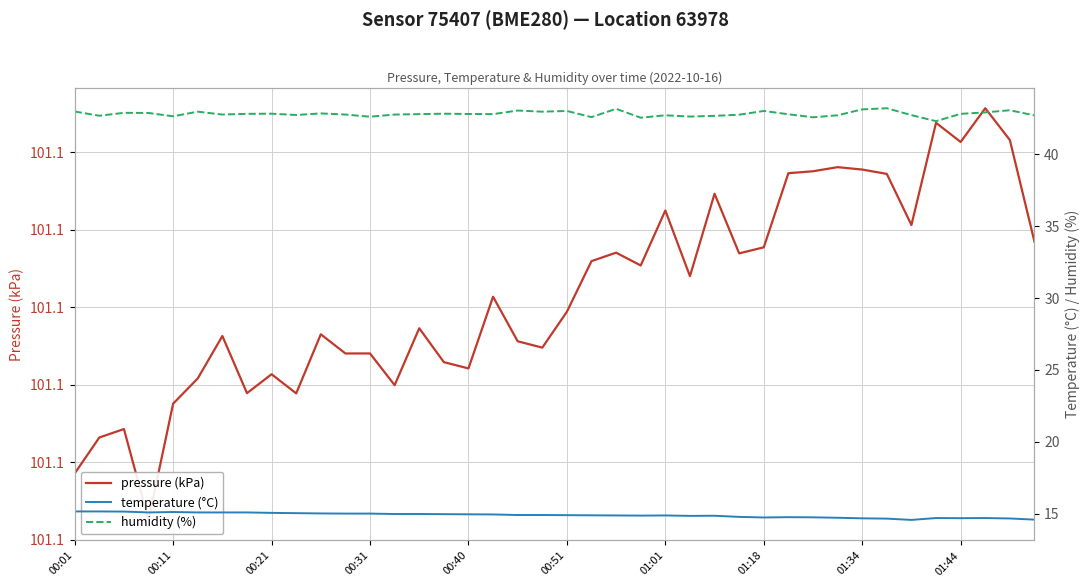

Does the chart display data point markers on the line(s)?

No